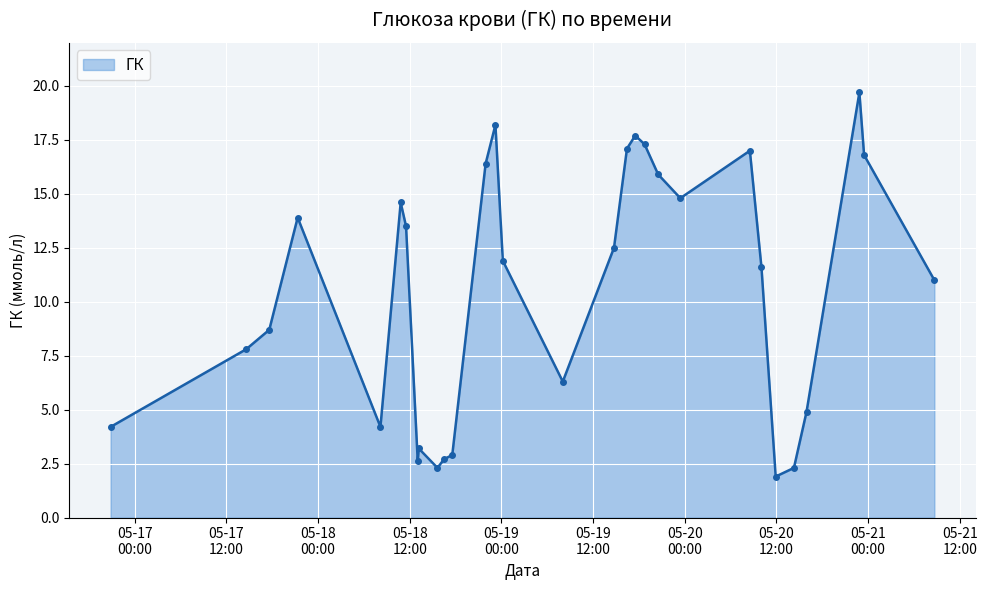

What is the greatest value displayed?

19.7